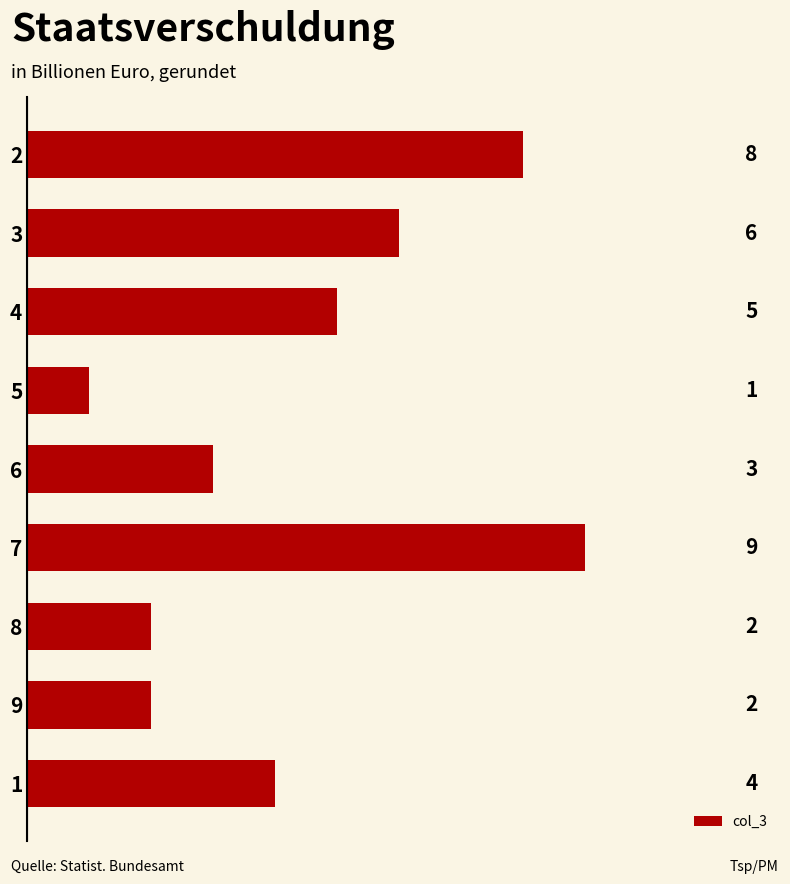

What is the value of the 6th bar from the top?

9